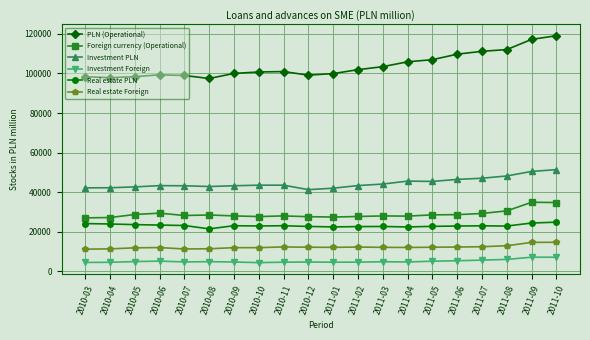

What is the minimum value for PLN (Operational)?

97436.0